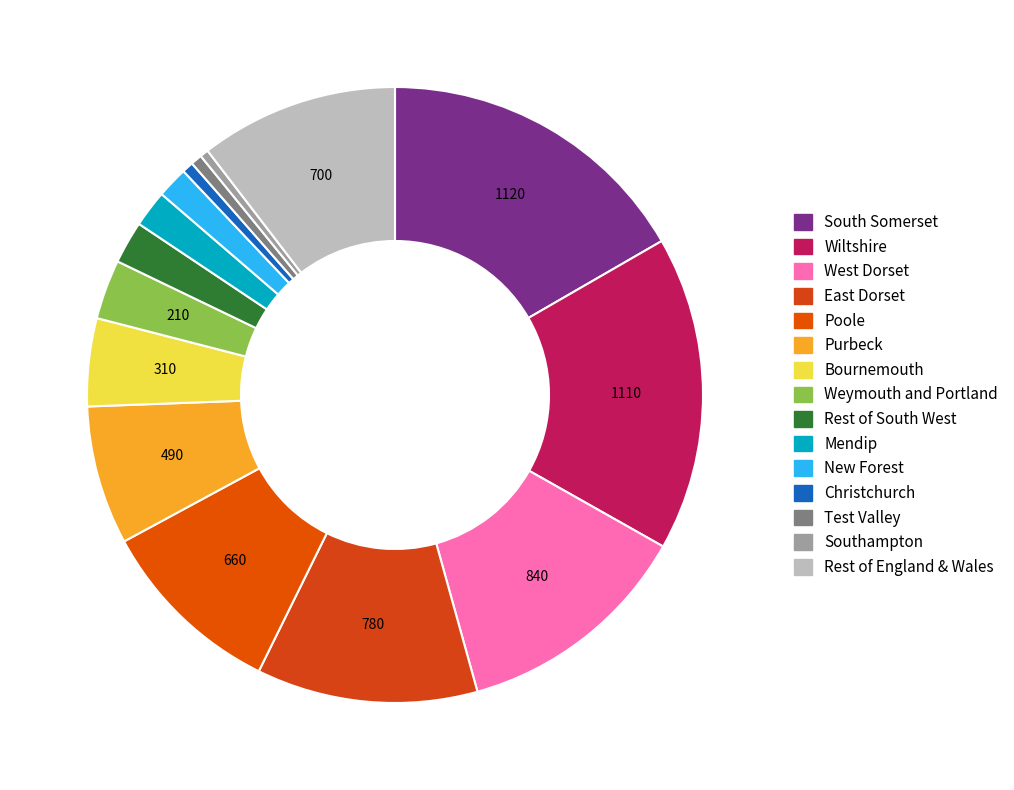

Does any single category account for the majority?

No